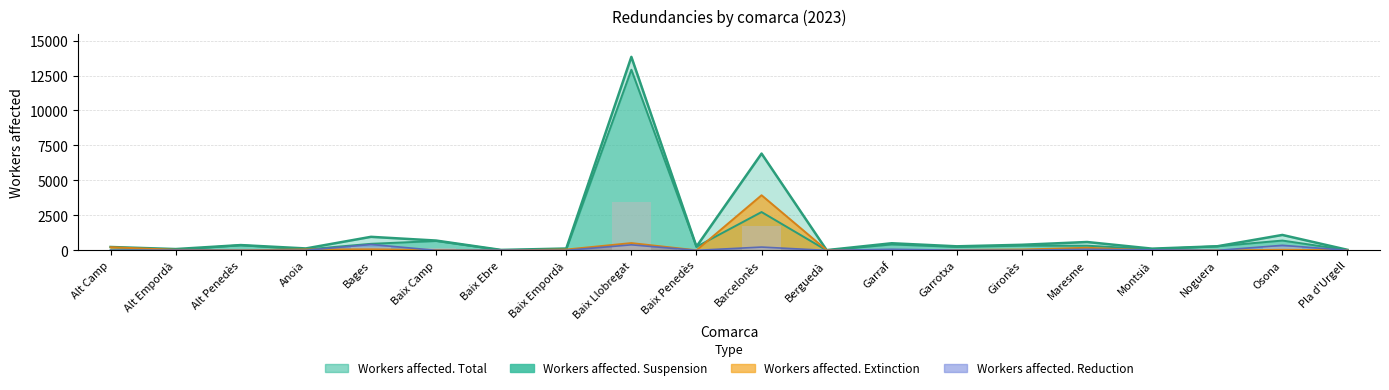

Which series has the largest range (max minus min)?

Workers affected. Total